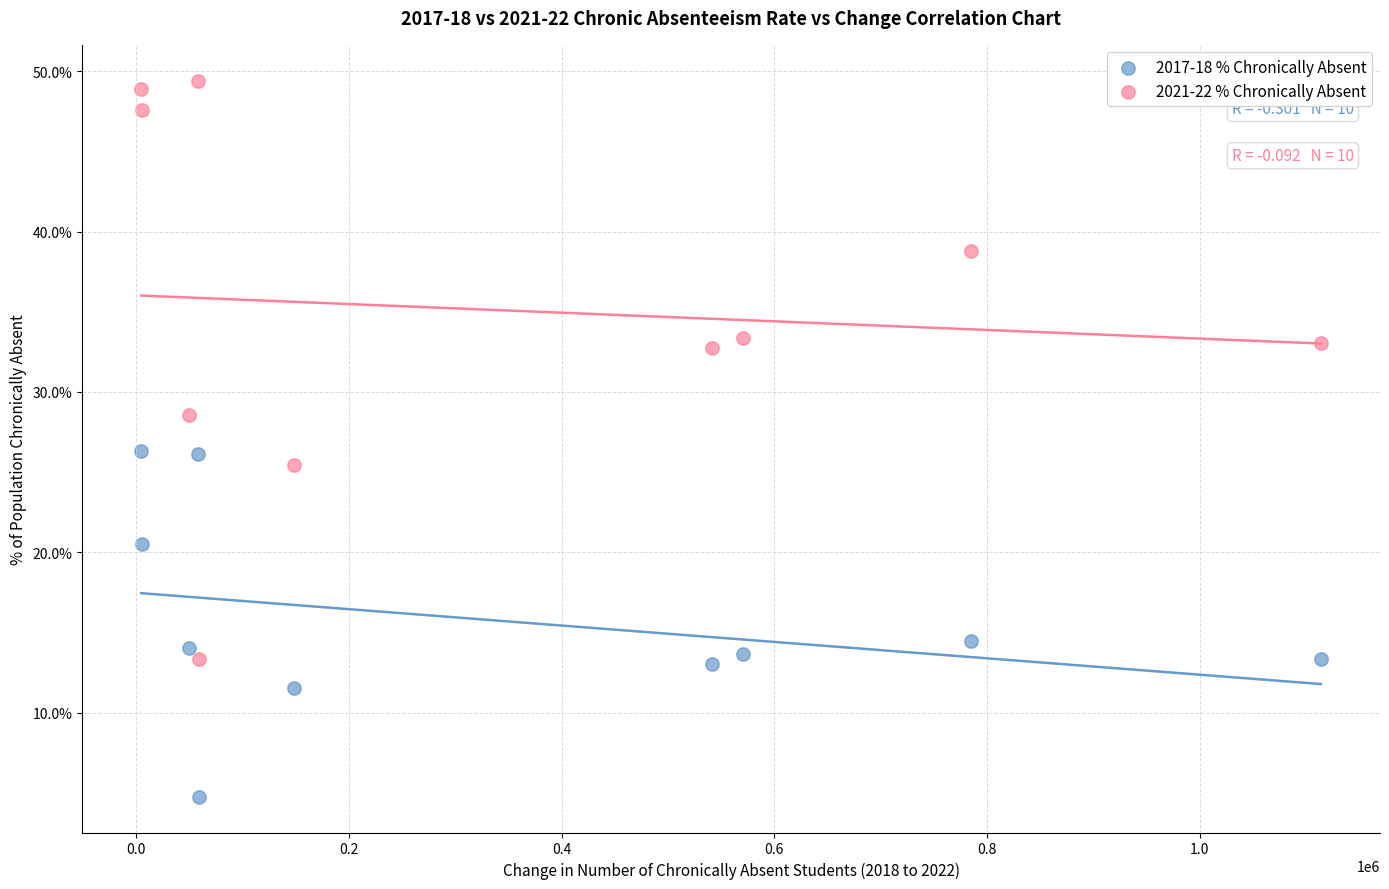

What are all the series names shown in the legend?

2017-18 % Chronically Absent, 2021-22 % Chronically Absent